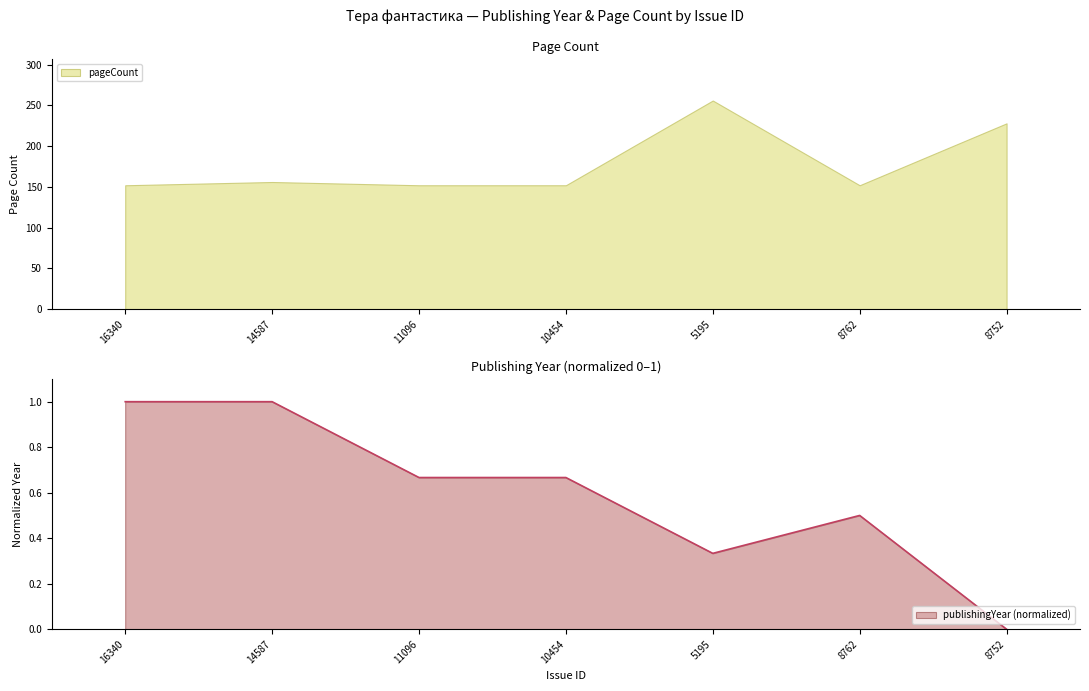

What is the value of the 6th point from the left?

0.5